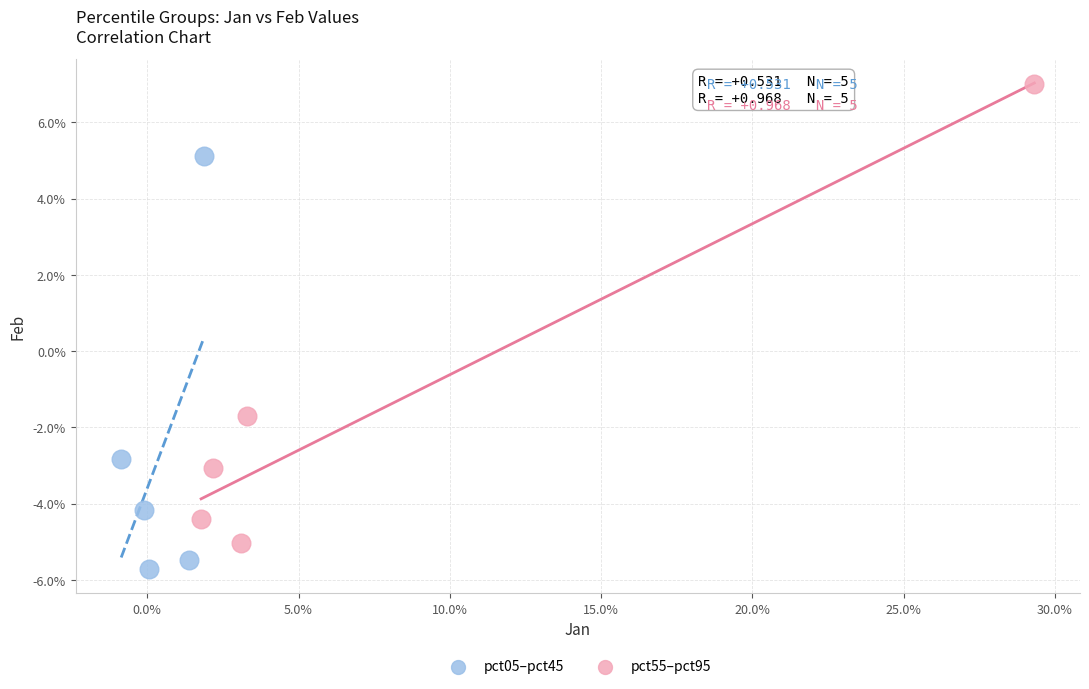

Which series contains the lowest Y value?

pct05–pct45